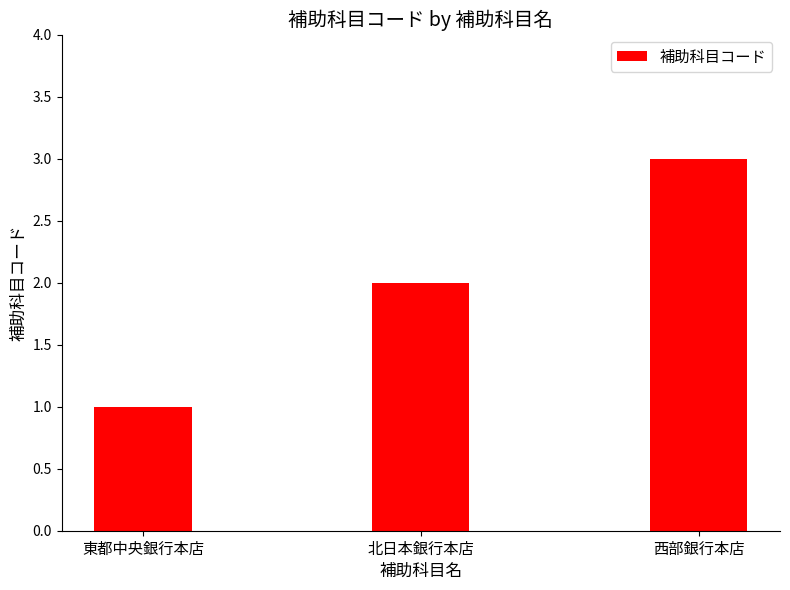

Approximately how many times larger is the value at 東都中央銀行本店 compared to 北日本銀行本店?

0.5